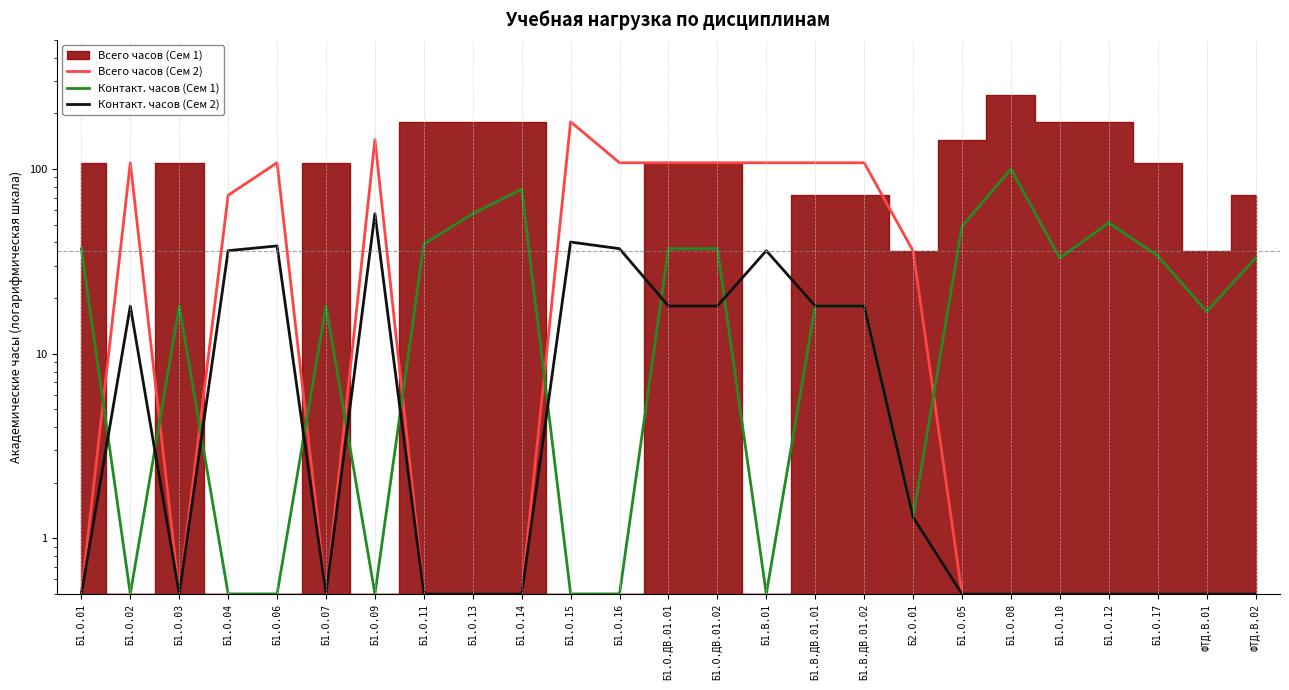

What is the difference between the maximum and second lowest values in the Всего часов (Сем 2) series?

179.5